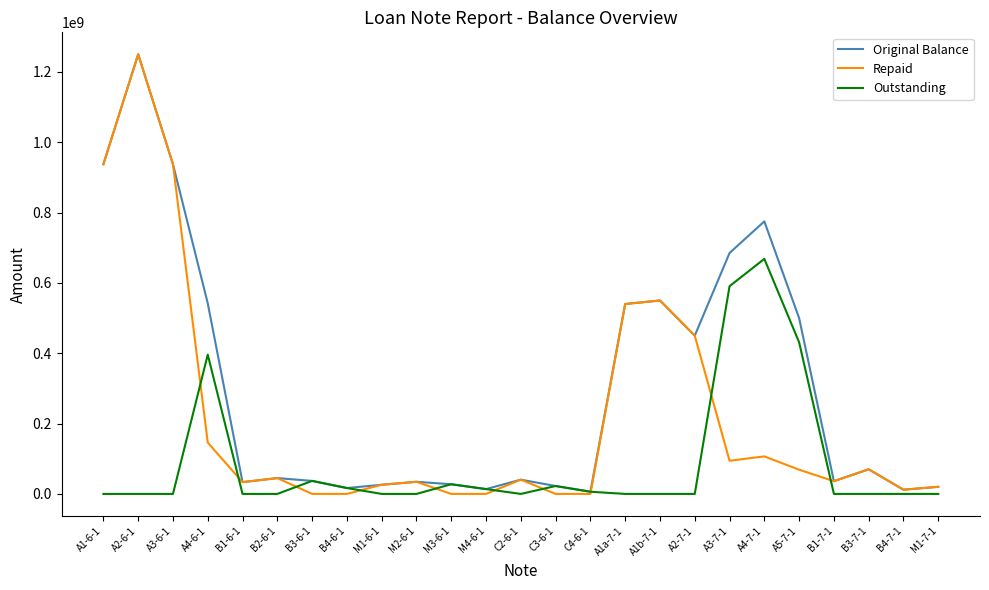

Which series has the widest spread of values?

Repaid